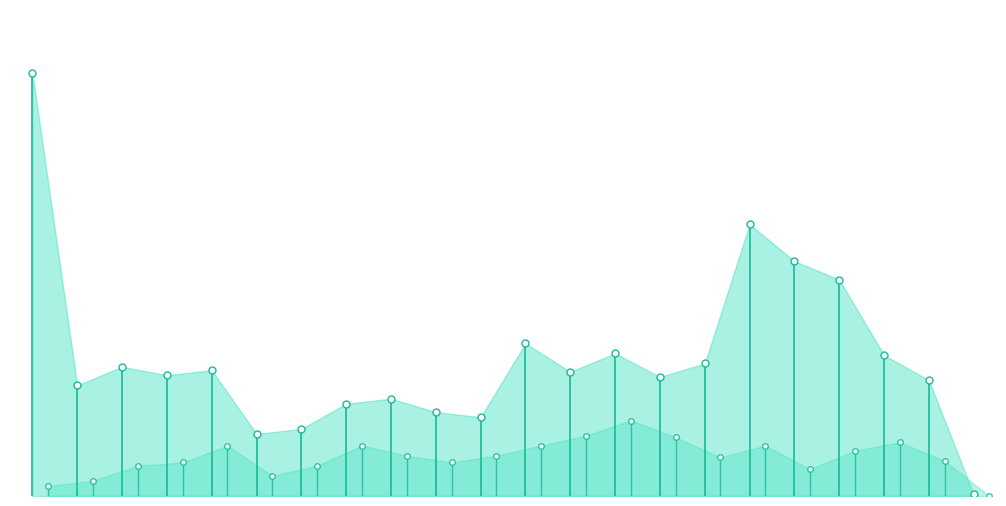

The value of monthly_visit_stem at 0.0 is -100. True or false?

False